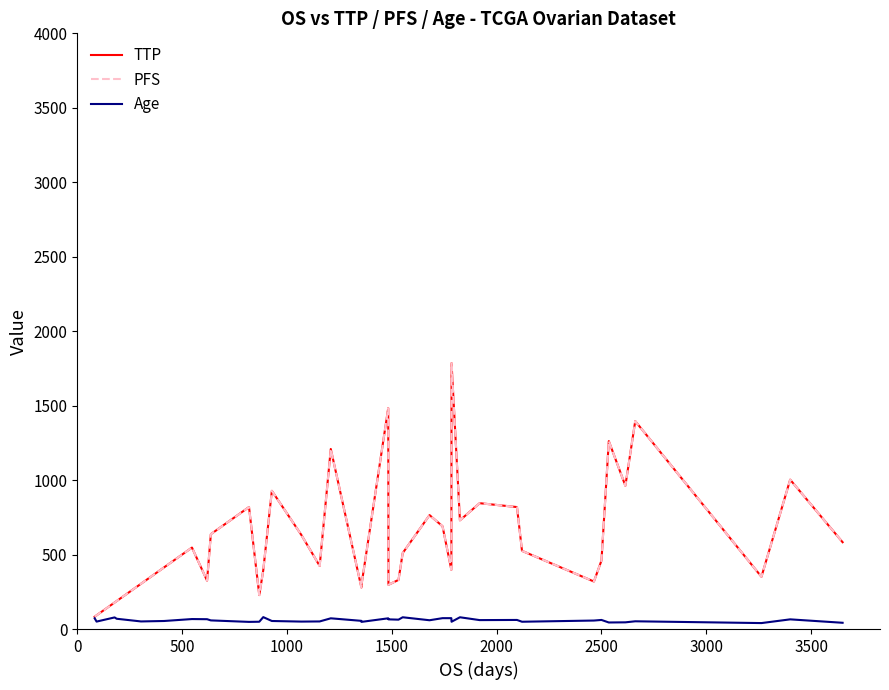

True or false: TTP and Age intersect in this chart.

False